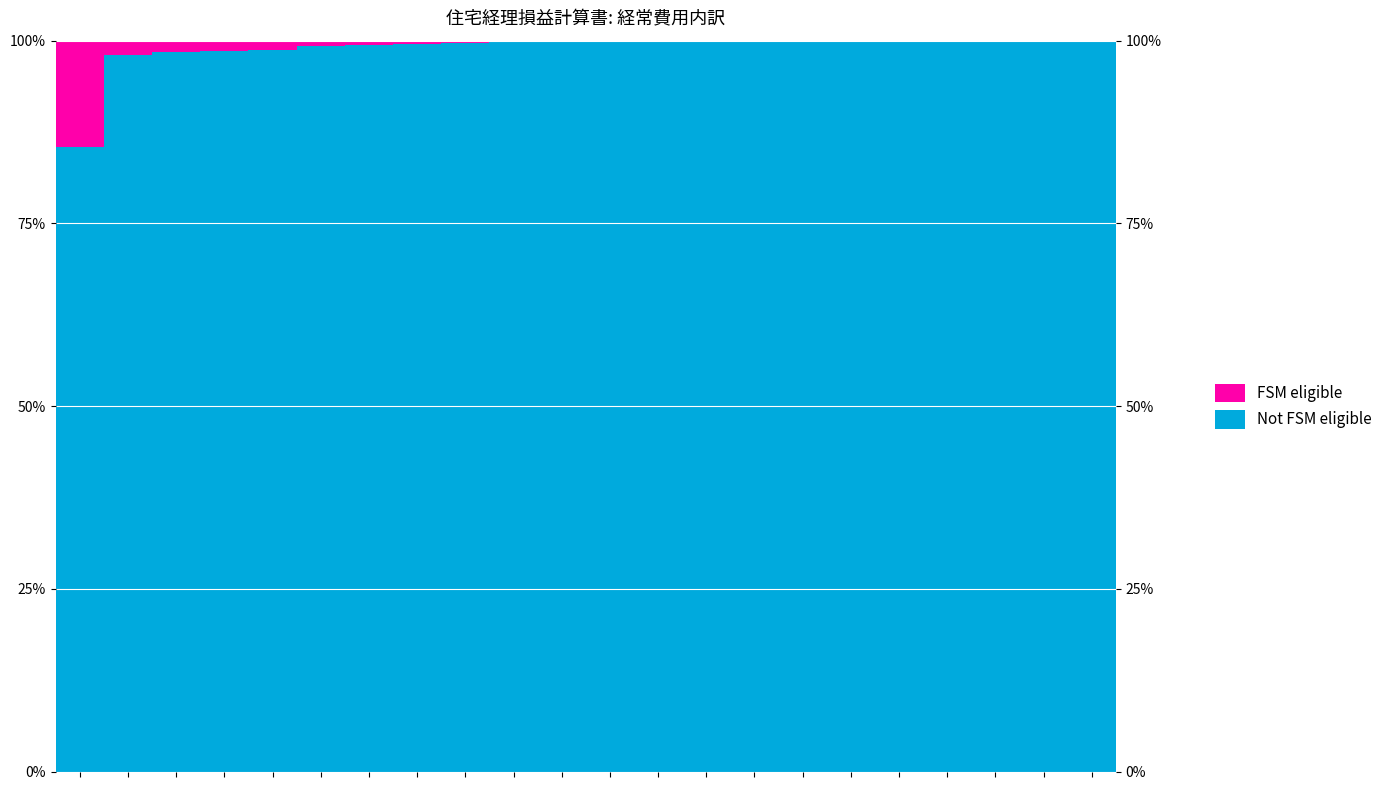

Rank the series by their average value, from highest to lowest.

Not FSM eligible, FSM eligible